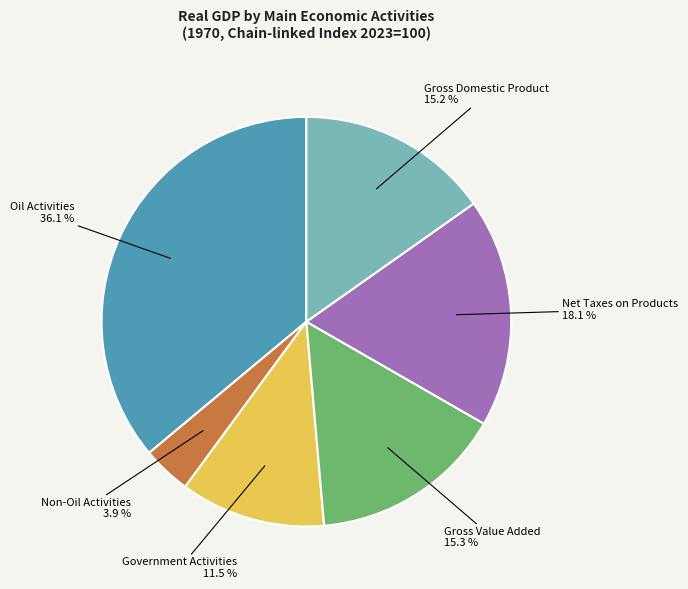

To the nearest percent, what is the difference between the Gross Domestic Product and Net Taxes on Products slice percentages?

3%